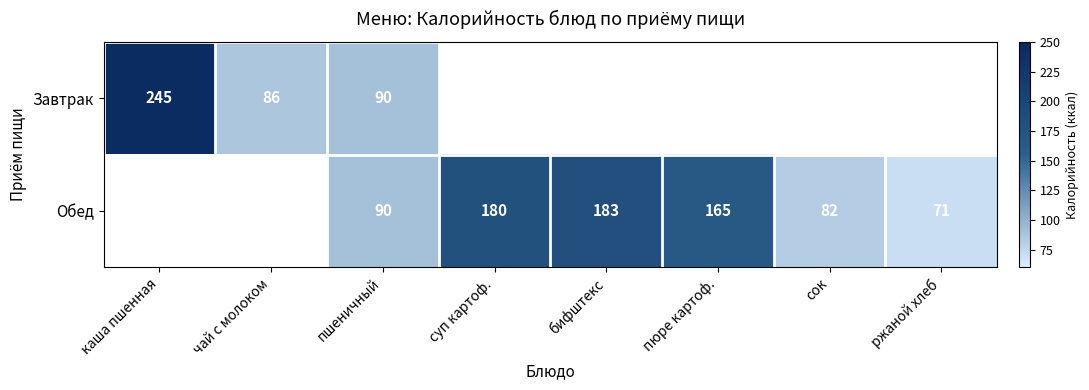

Is it true that Обед equals 45 at бифштекс?

False